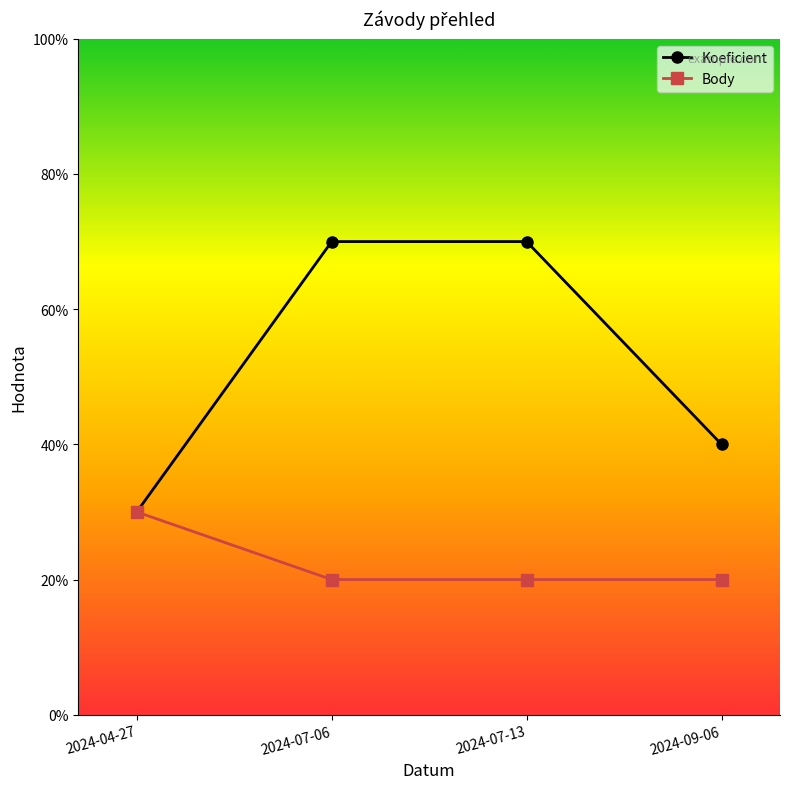

At which label is Body closest to 2?

2024-07-06